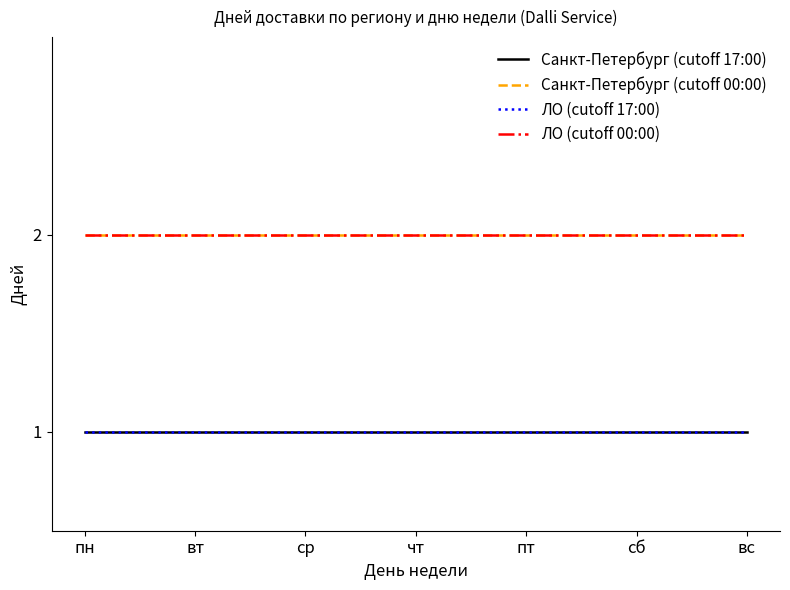

Which has a higher value, вс or чт?

вс